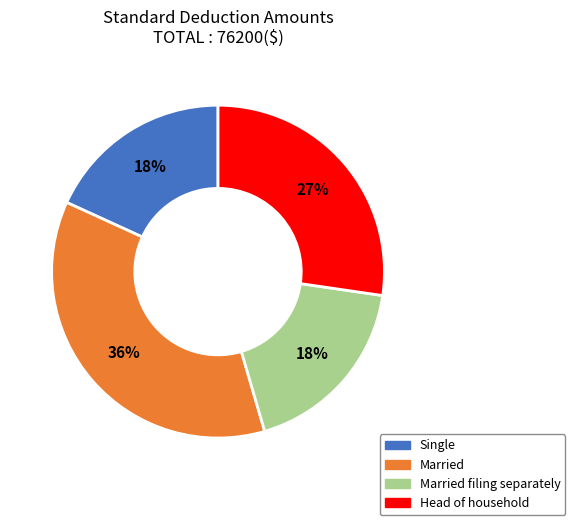

Is there any slice that represents more than half of the pie?

No